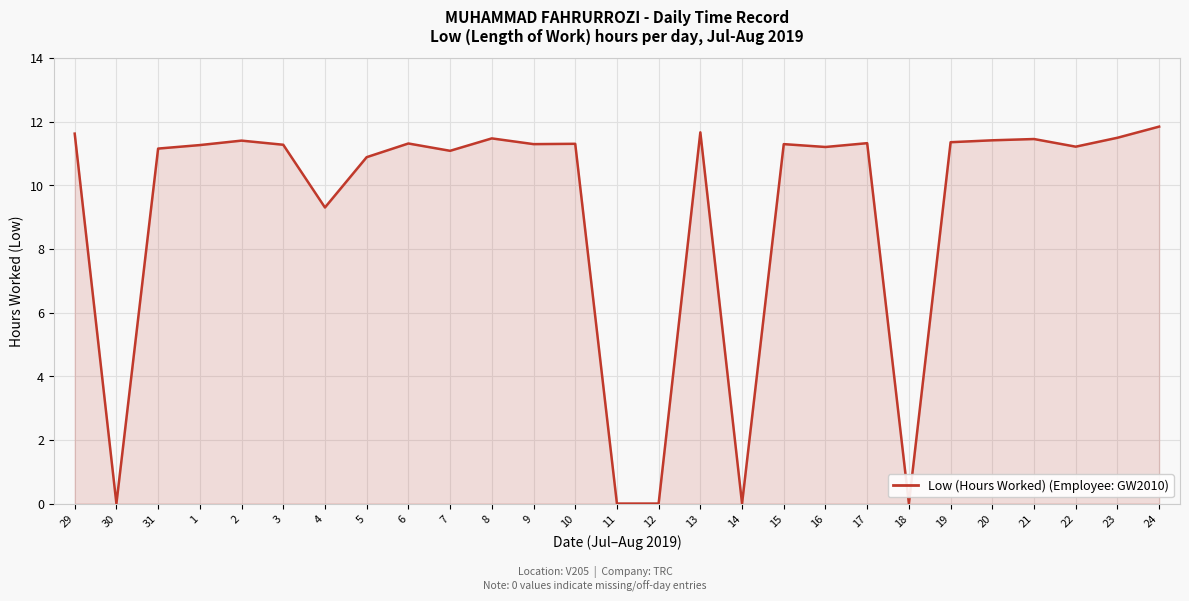

The chart shows a value of 11.2 at 22. True or false?

True